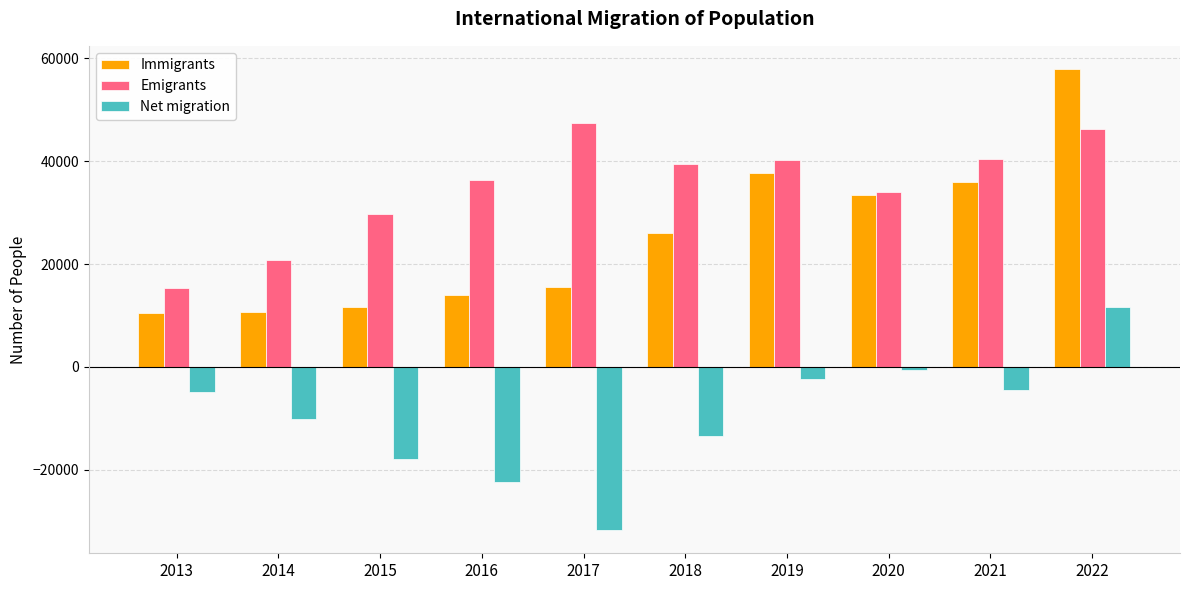

How many bars are there in each group?

3